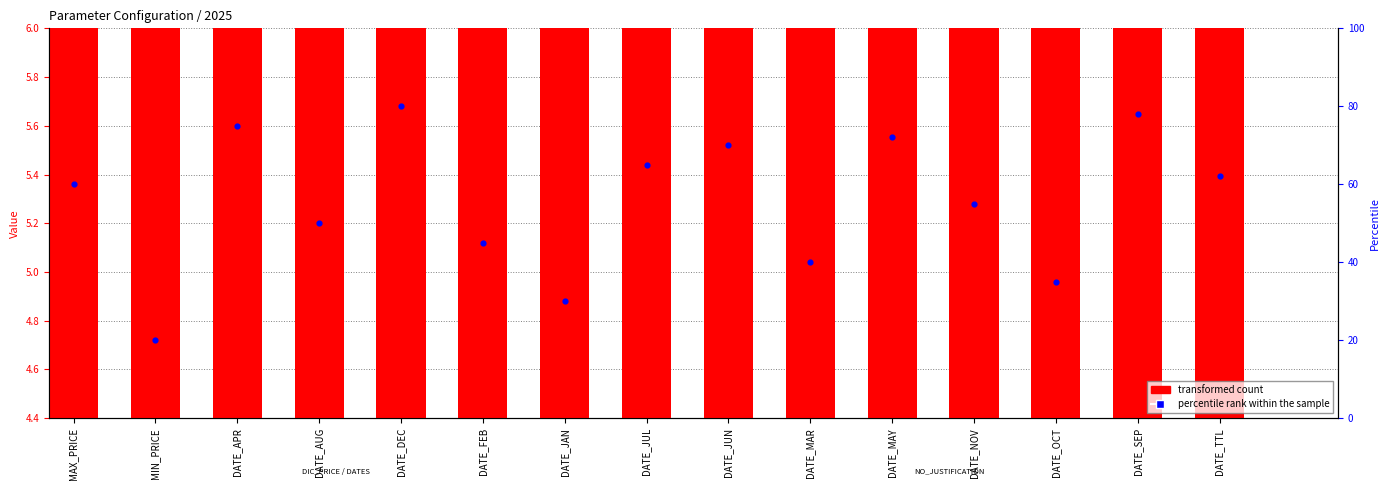

Which series contains the highest Y value?

percentile rank within the sample